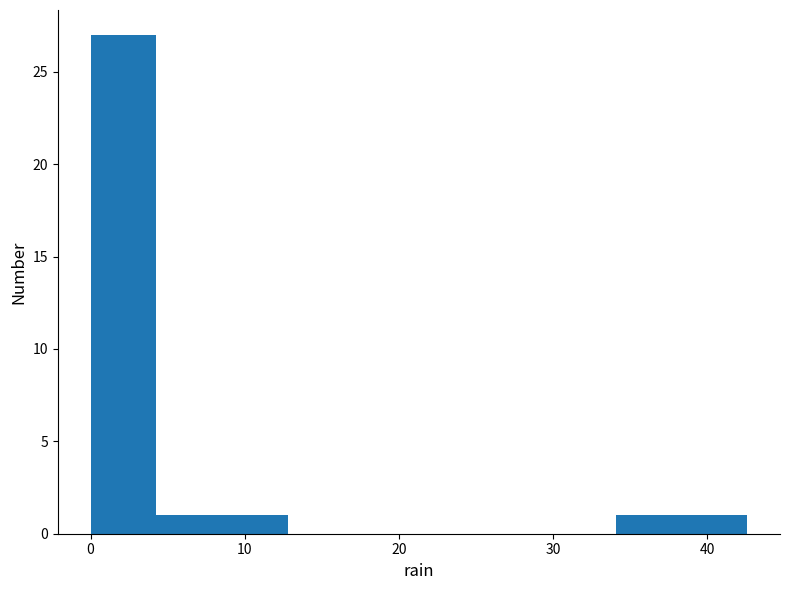

Over which range of the x-axis is the bar tallest?

0 to 4